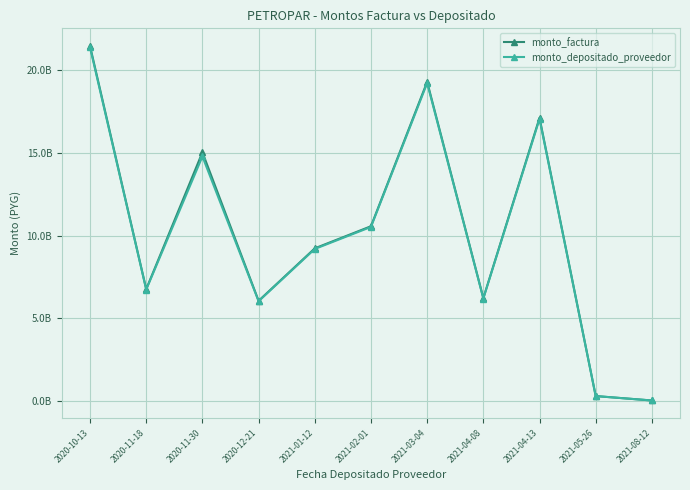

Between 2021-08-12 and 2021-01-12, which is larger?

2021-01-12